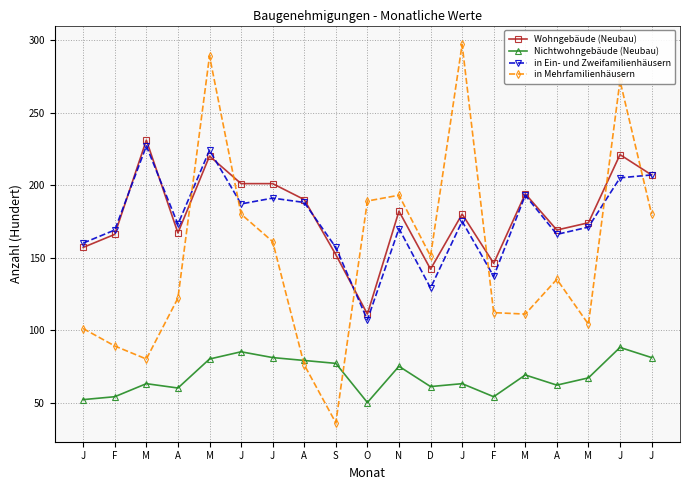

What is the smallest value displayed?

36